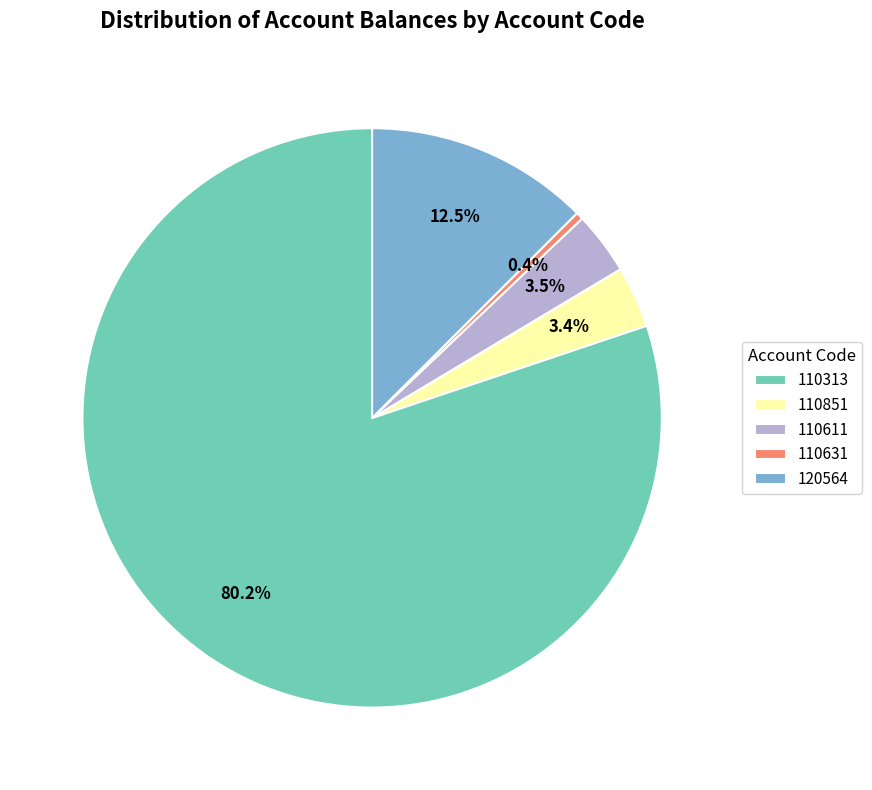

How much of the chart is everything except 110611?

96.5%